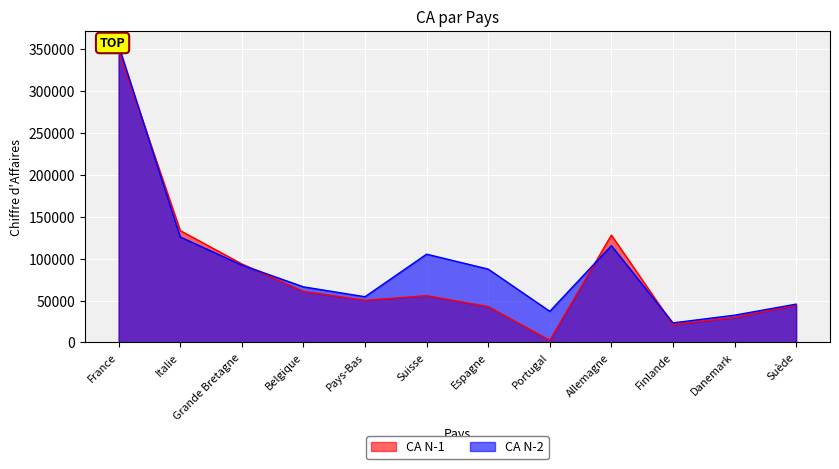

At which category is the sum across all series the highest?

France